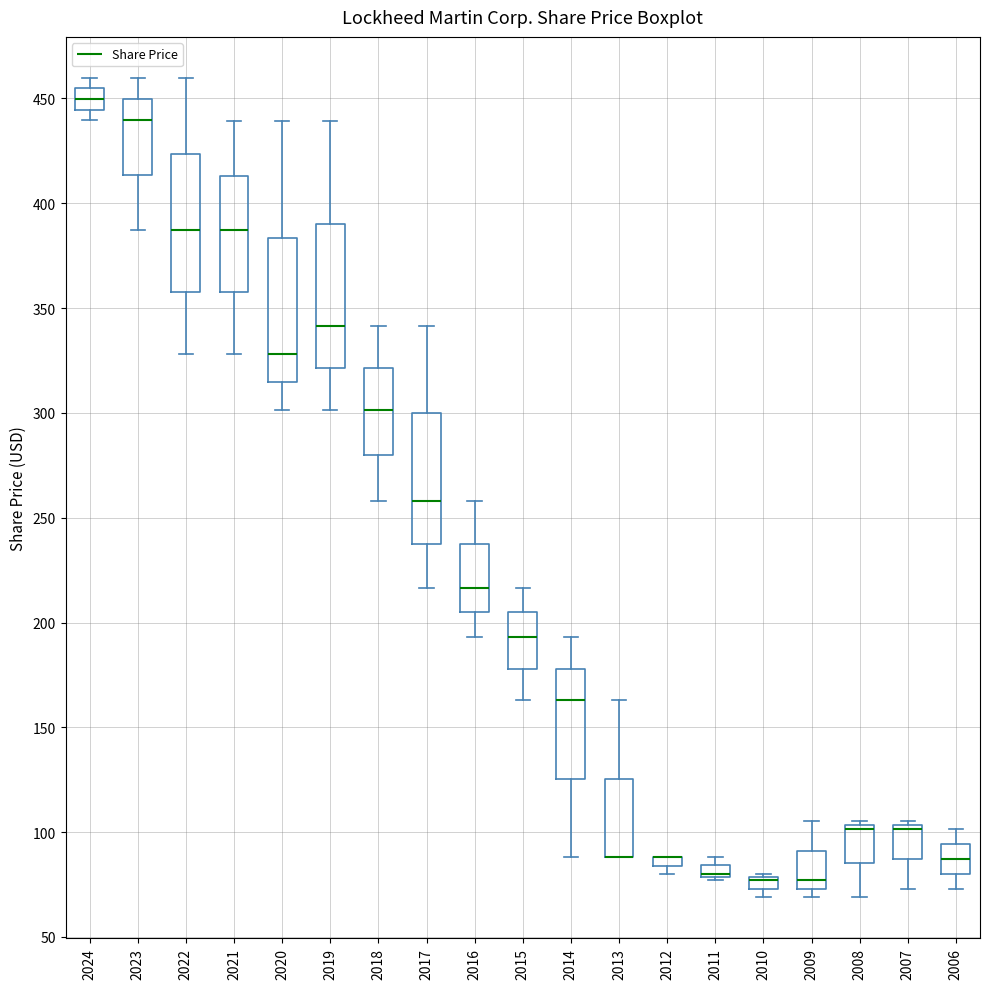

Where does the median line of the box at x = 2019 sit on the y-axis? The values are not printed on the chart, so give them approximately, as read against the axis.

340